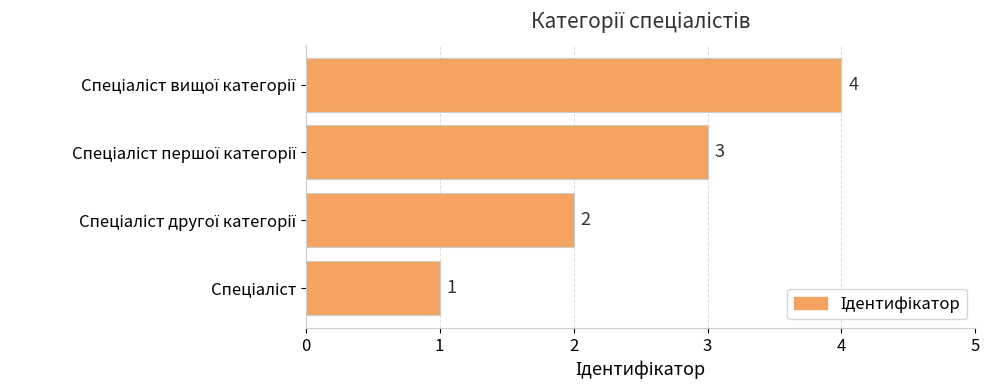

Count the values in the range 2 to 4.

3